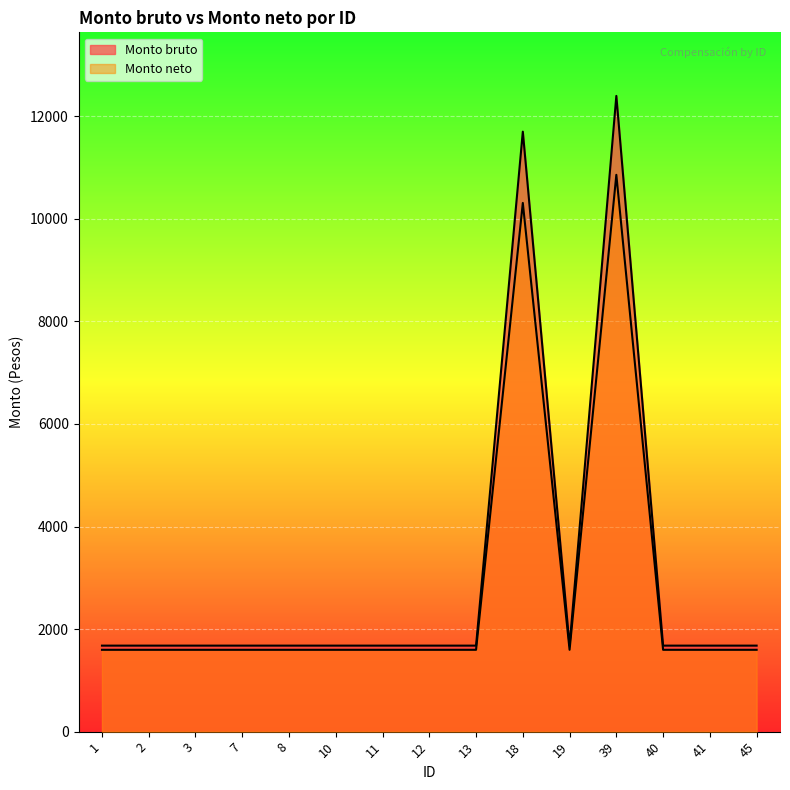

Reading left to right, transcribe all the data shown in this chart.

Monto bruto: 1=1677.0	2=1677.0	3=1677.0	7=1677.0	8=1677.0	10=1677.0	11=1677.0	12=1677.0	13=1677.0	18=11699.7	19=1677.0	39=12396.9	40=1677.0	41=1677.0	45=1677.0
Monto neto: 1=1595.6	2=1595.6	3=1595.6	7=1595.6	8=1595.6	10=1595.6	11=1595.6	12=1595.6	13=1595.6	18=10309.8	19=1595.6	39=10858.0	40=1595.6	41=1595.6	45=1595.6